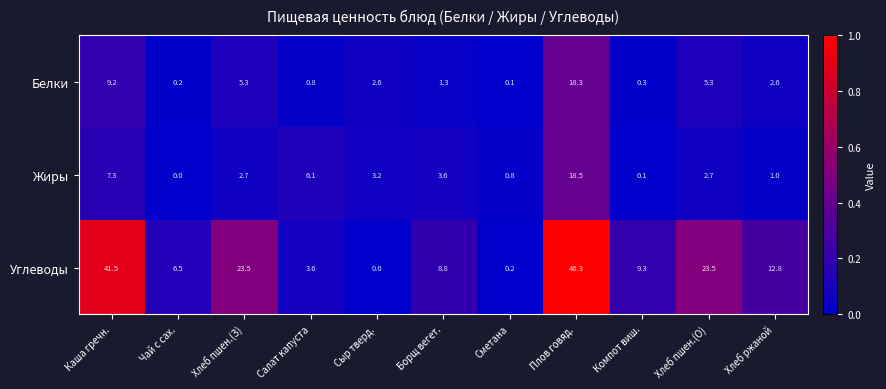

What is the difference between the maximum and second lowest values in the Жиры series?

18.4